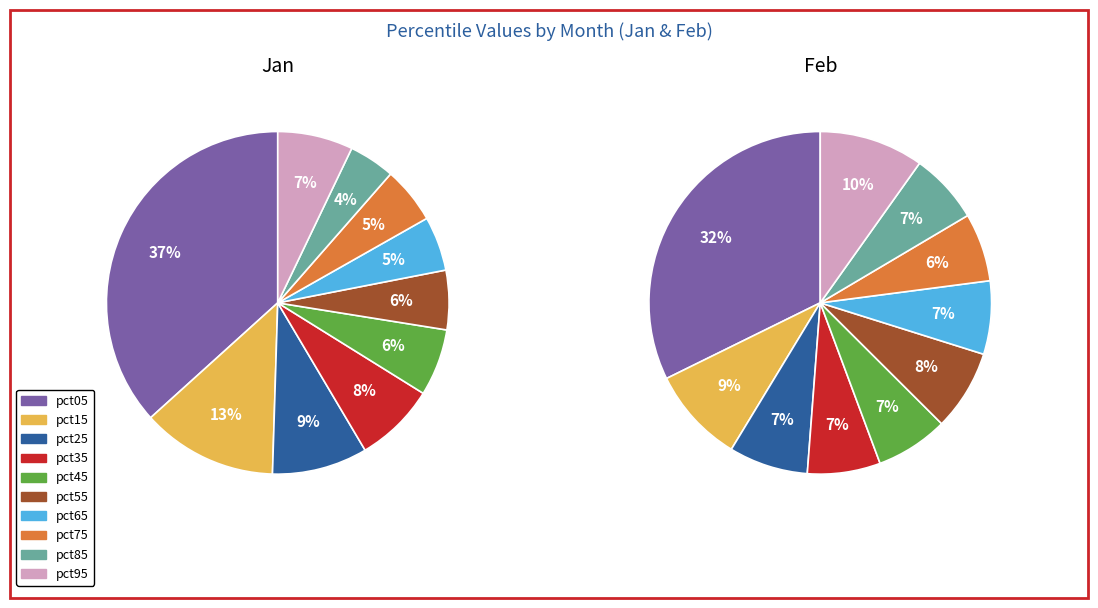

How many segments does this pie chart have?

10